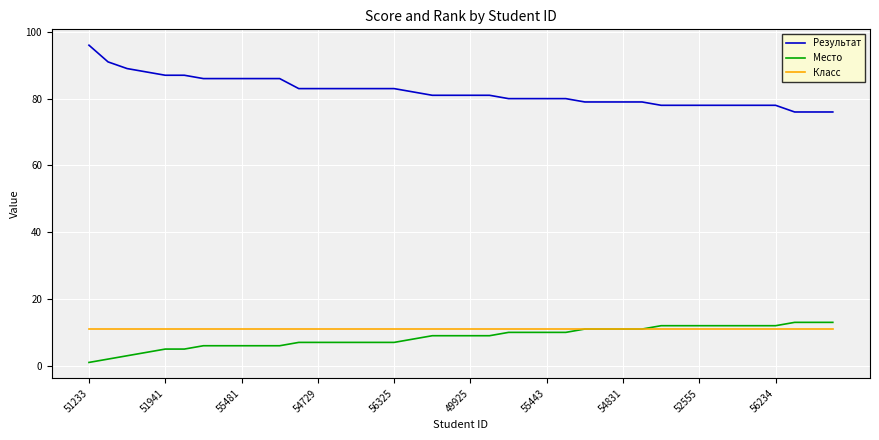

What is the highest value of the Место series?

13